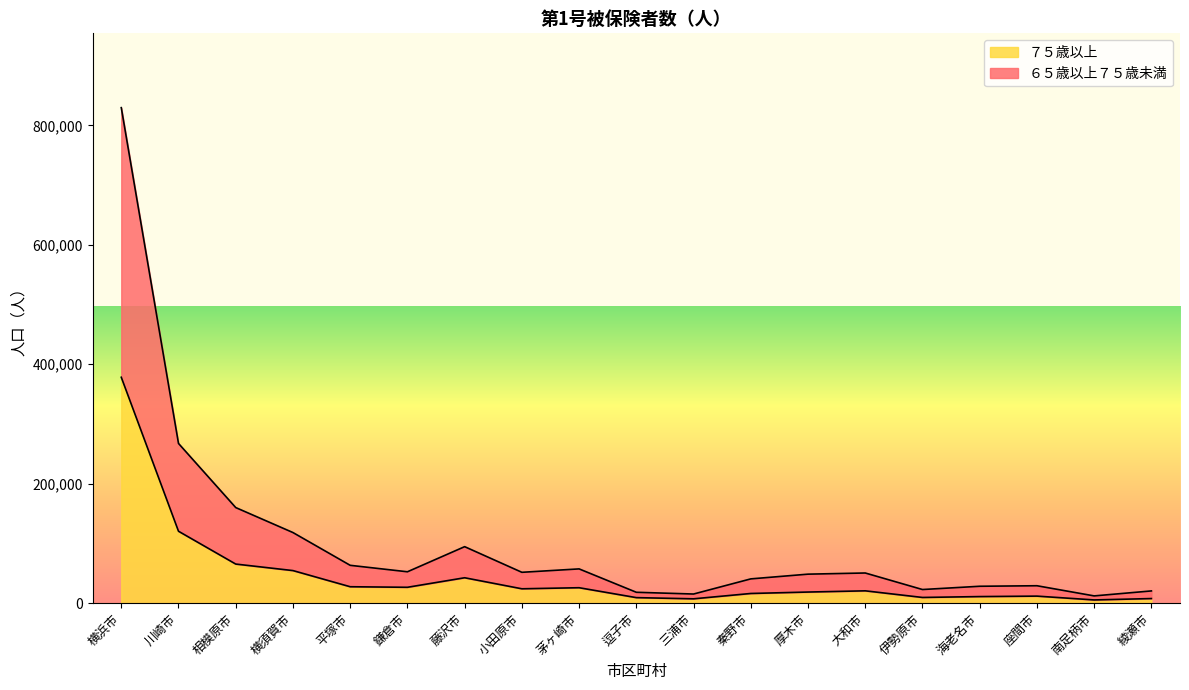

What is the label of the 2nd point from the left?

川崎市